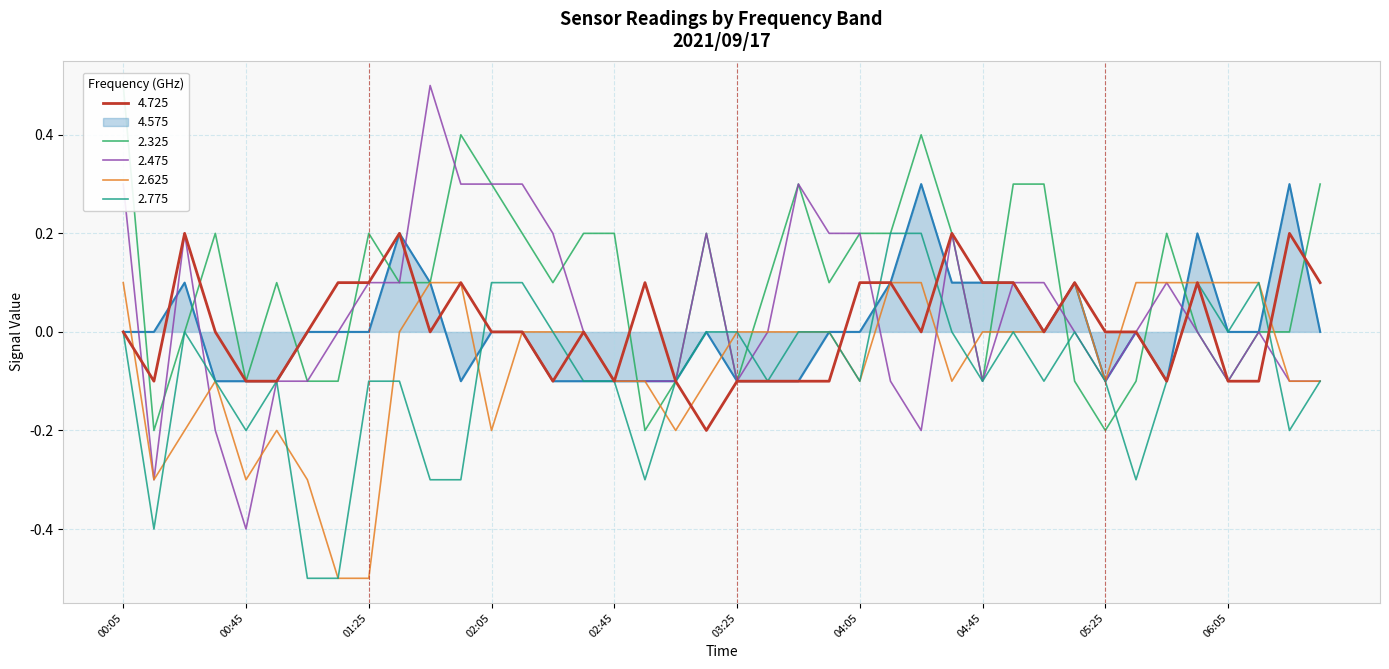

At how many categories does at least one series exceed 0?

34